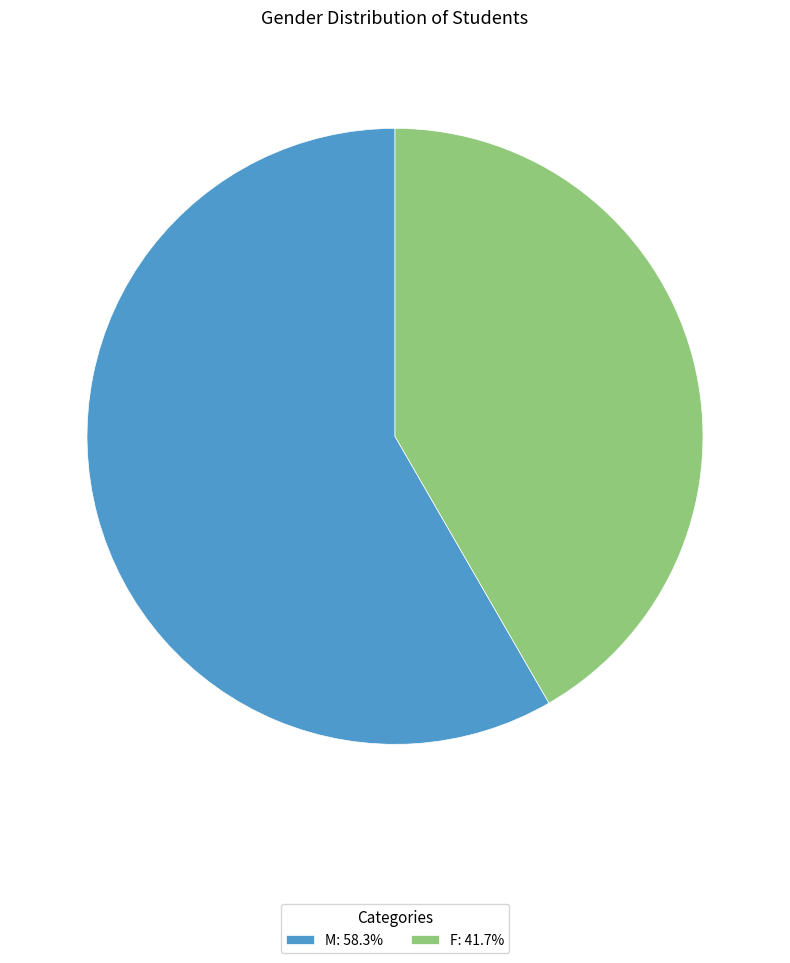

Is there a majority slice in this chart?

Yes